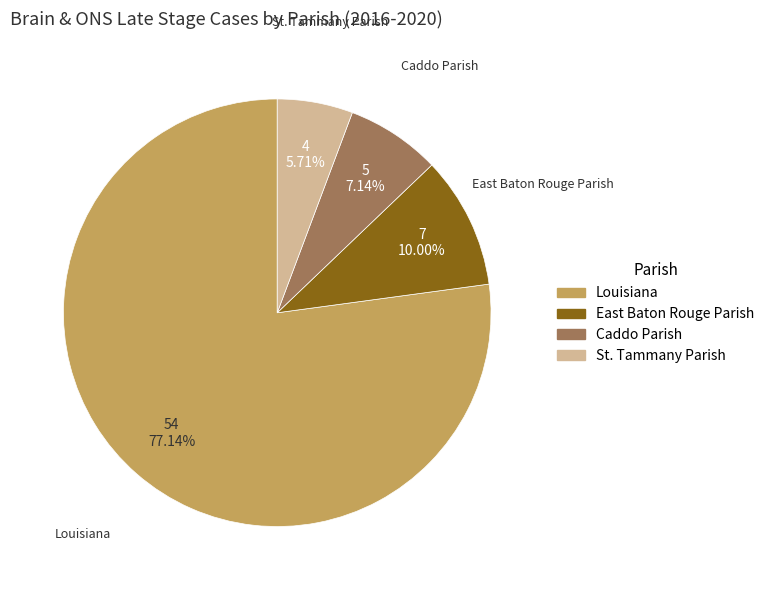

Which slice is the largest?

Louisiana